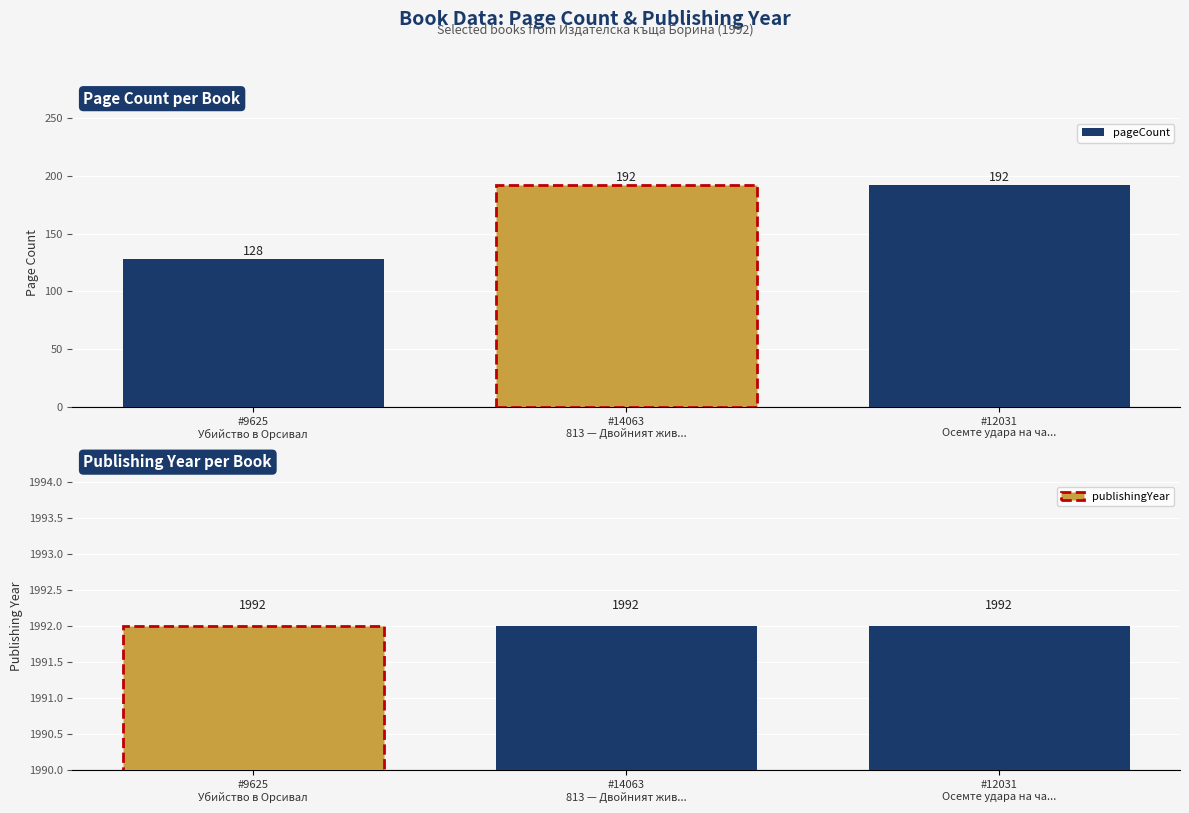

What is the difference between the maximum and minimum values in the pageCount series?

64